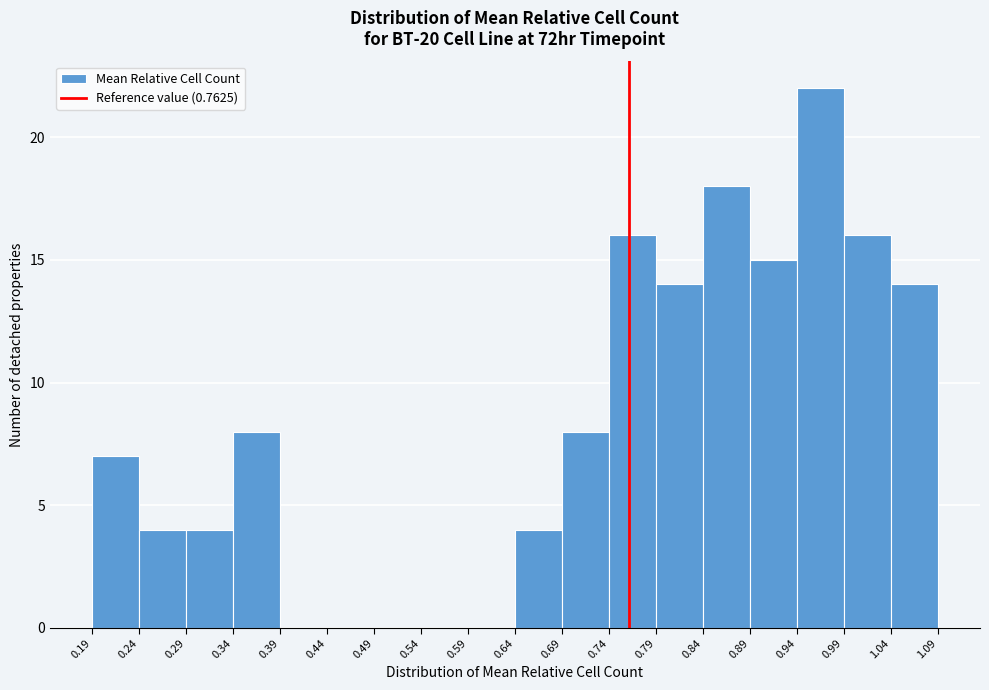

Which range on the x-axis has the tallest bar?

0.94 to 0.99